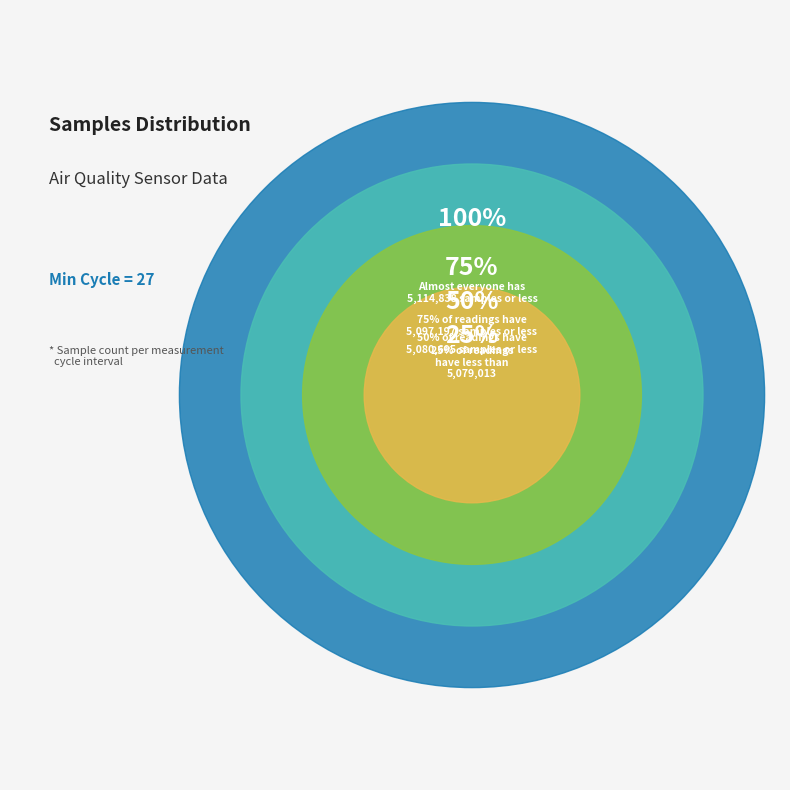

Combined, do 27 and 27 account for over 50%?

No